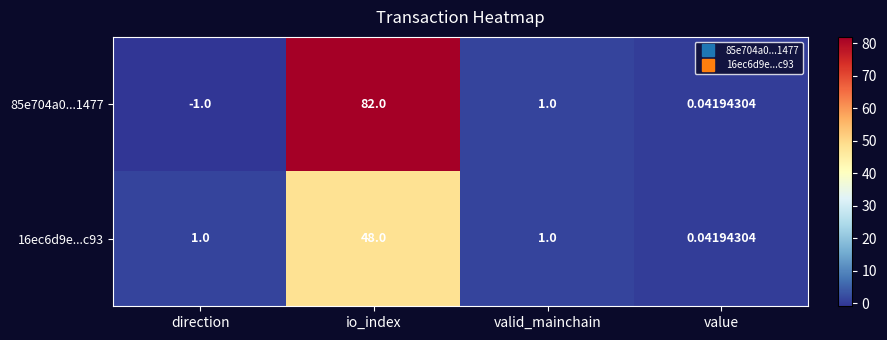

At which category is the sum across all series the highest?

io_index